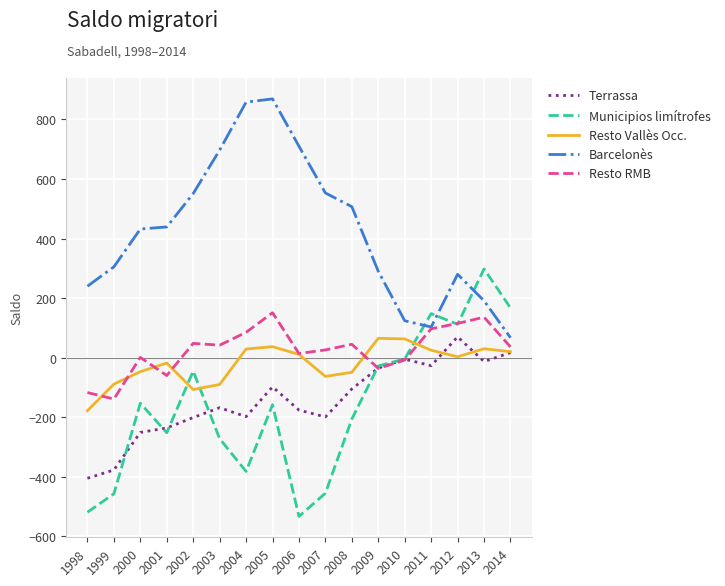

True or false: Municipios limítrofes has a value of -4 at 2010.

True